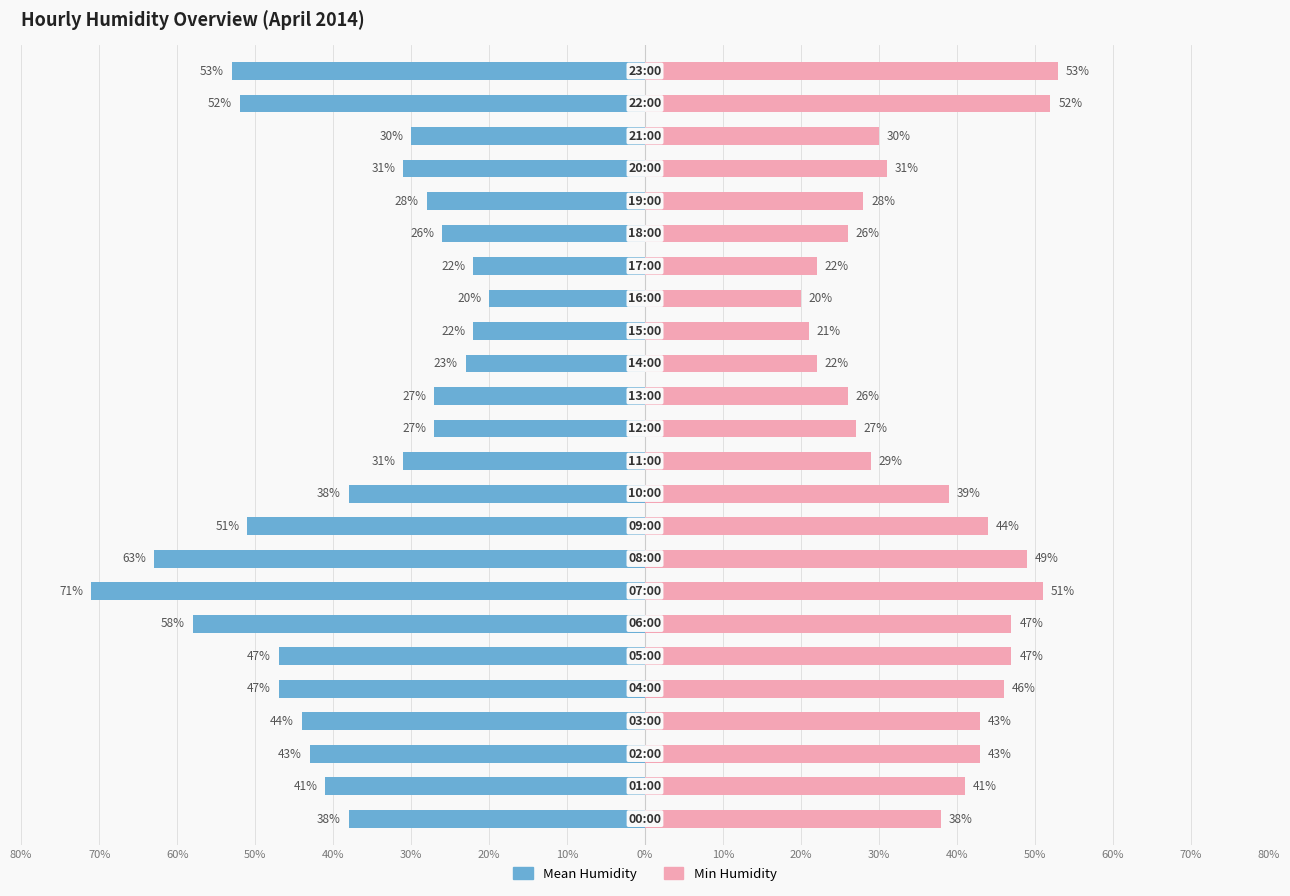

Between 10% and 50%, which is larger?

50%